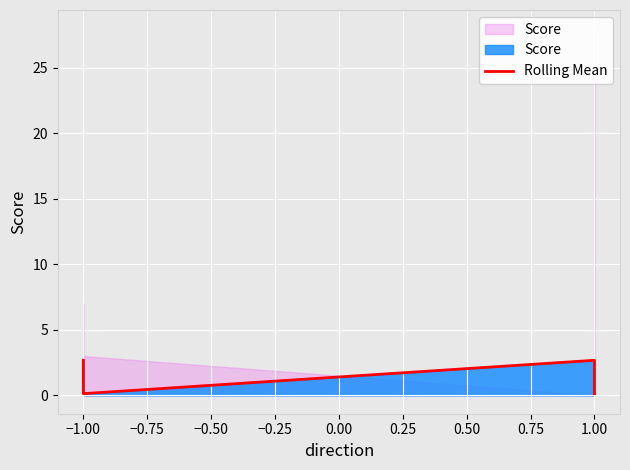

What is the change in value from −1.00 to 1.00?

-2.5